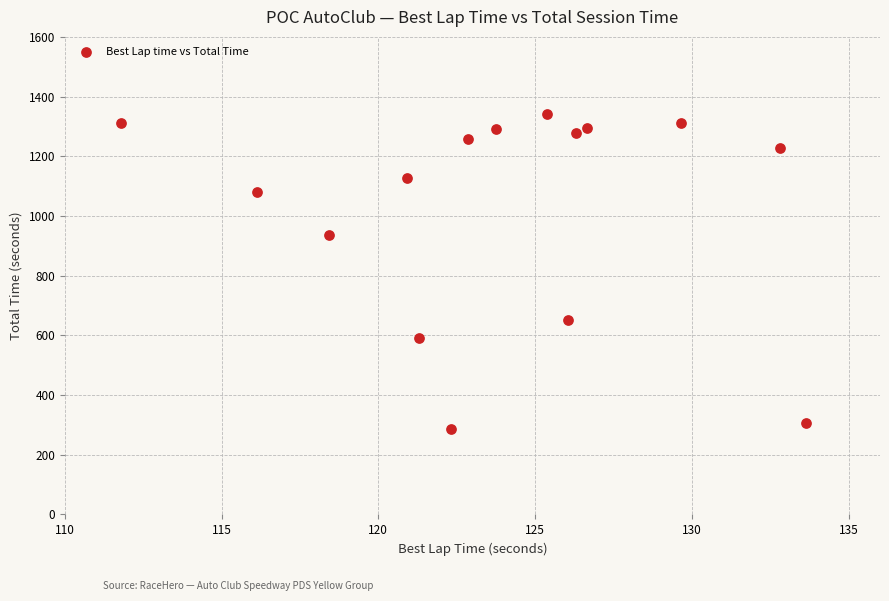

What Y value in the scatter plot is closest to 814?

937.7